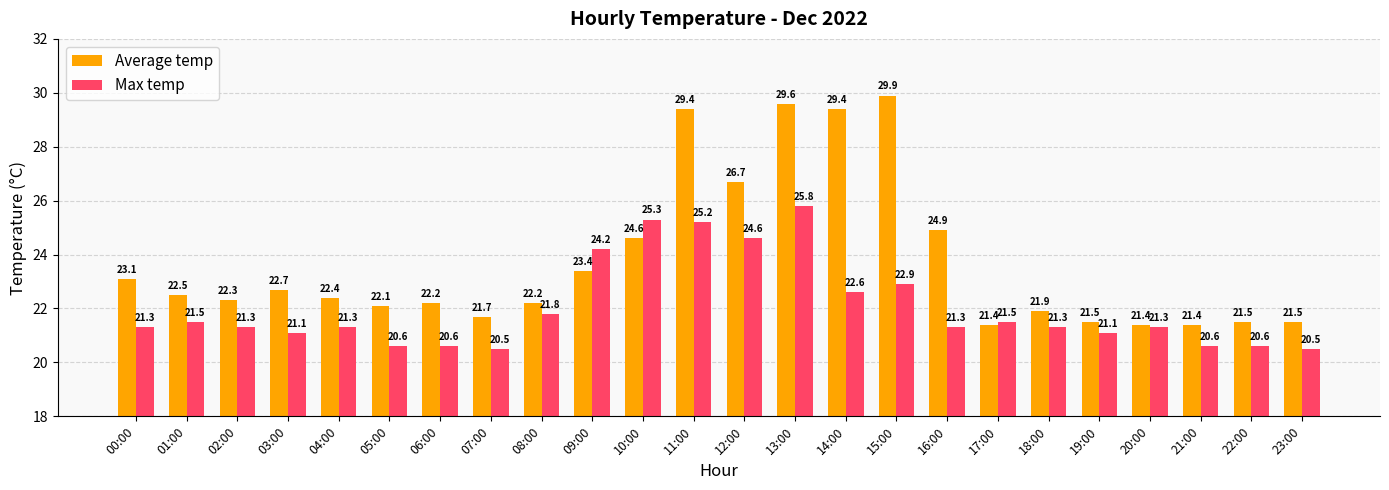

Reading left to right, list all the values displayed in this chart.

Average temp: 23.1	22.5	22.3	22.7	22.4	22.1	22.2	21.7	22.2	23.4	24.6	29.4	26.7	29.6	29.4	29.9	24.9	21.4	21.9	21.5	21.4	21.4	21.5	21.5
Max temp: 21.3	21.5	21.3	21.1	21.3	20.6	20.6	20.5	21.8	24.2	25.3	25.2	24.6	25.8	22.6	22.9	21.3	21.5	21.3	21.1	21.3	20.6	20.6	20.5